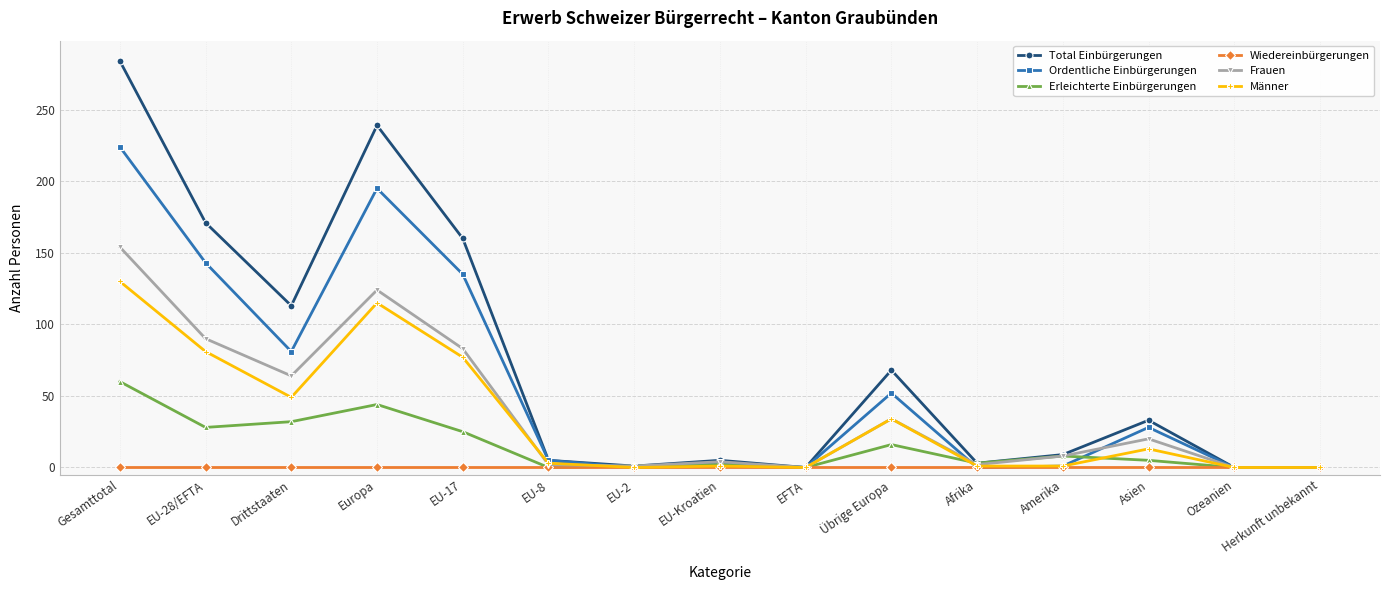

Which series has the largest range (max minus min)?

Total Einbürgerungen